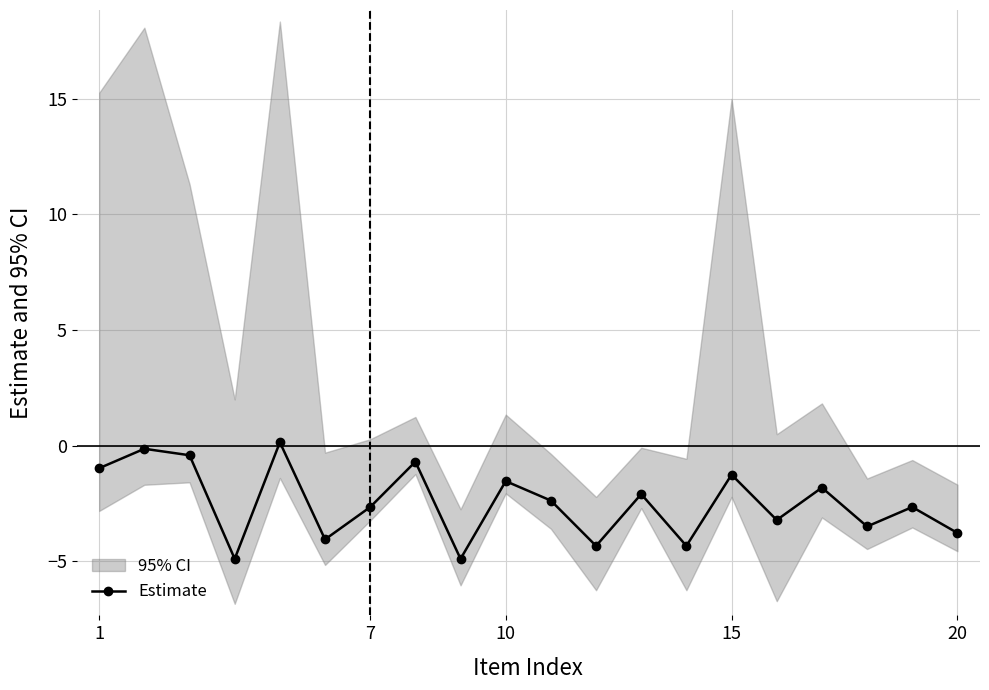

Reading left to right, list all the values displayed in this chart.

-1.0	-0.1	-0.4	-4.9	0.1	-4.0	-2.7	-0.7	-4.9	-1.5	-2.4	-4.3	-2.1	-4.3	-1.3	-3.2	-1.8	-3.5	-2.7	-3.8